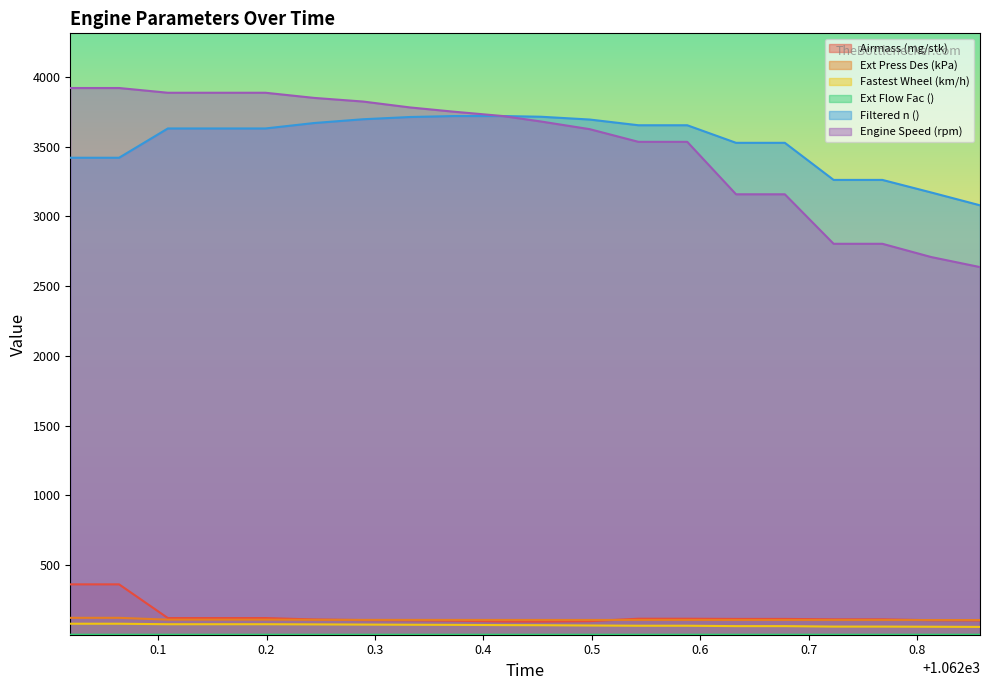

Between 1062.064 and 1062.418, which series saw the biggest shift?

Filtered n ()